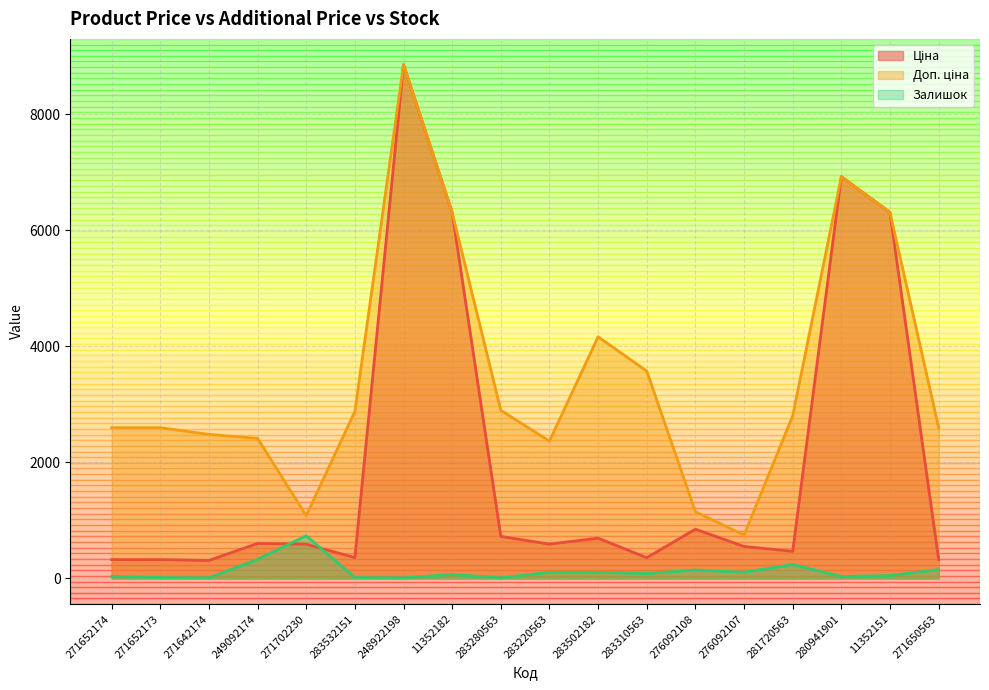

At which category is the sum across all series the highest?

248922198